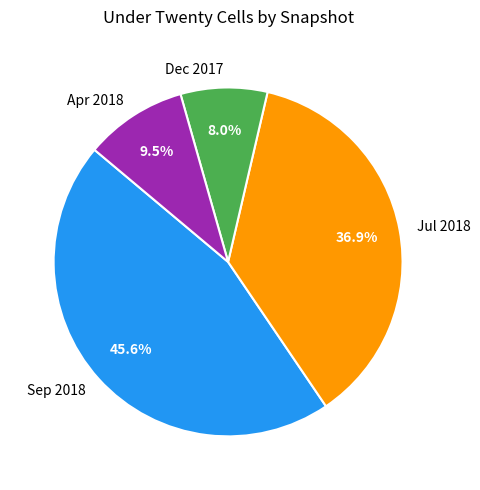

What is the ratio of the value at Sep 2018 to the value at Jul 2018?

1.2